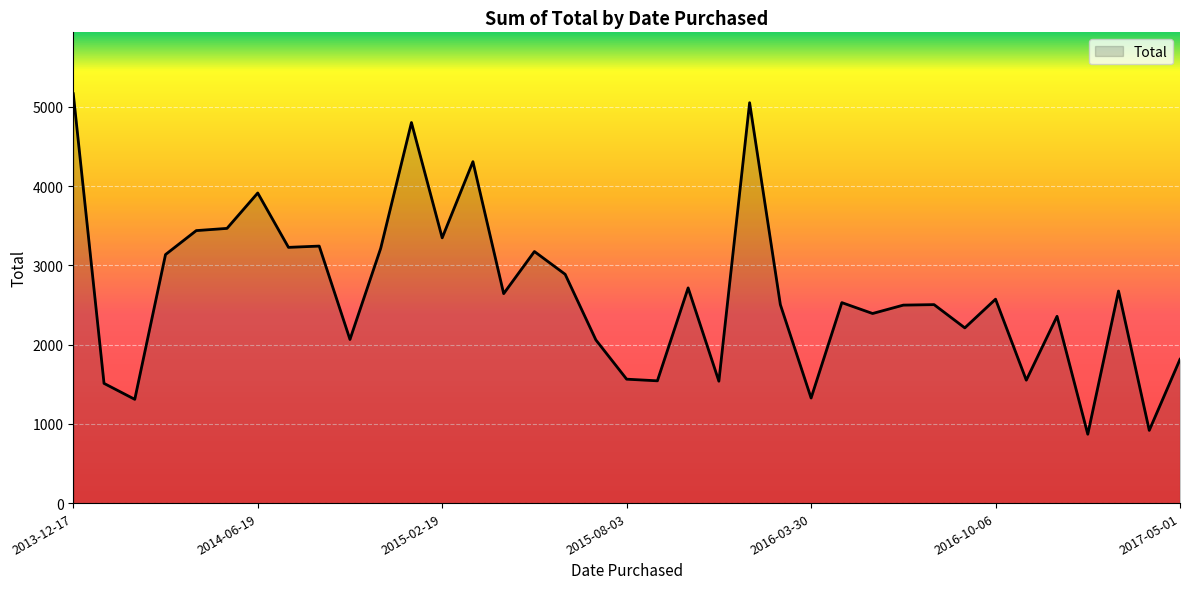

What is the difference between the maximum and minimum values?

4297.8